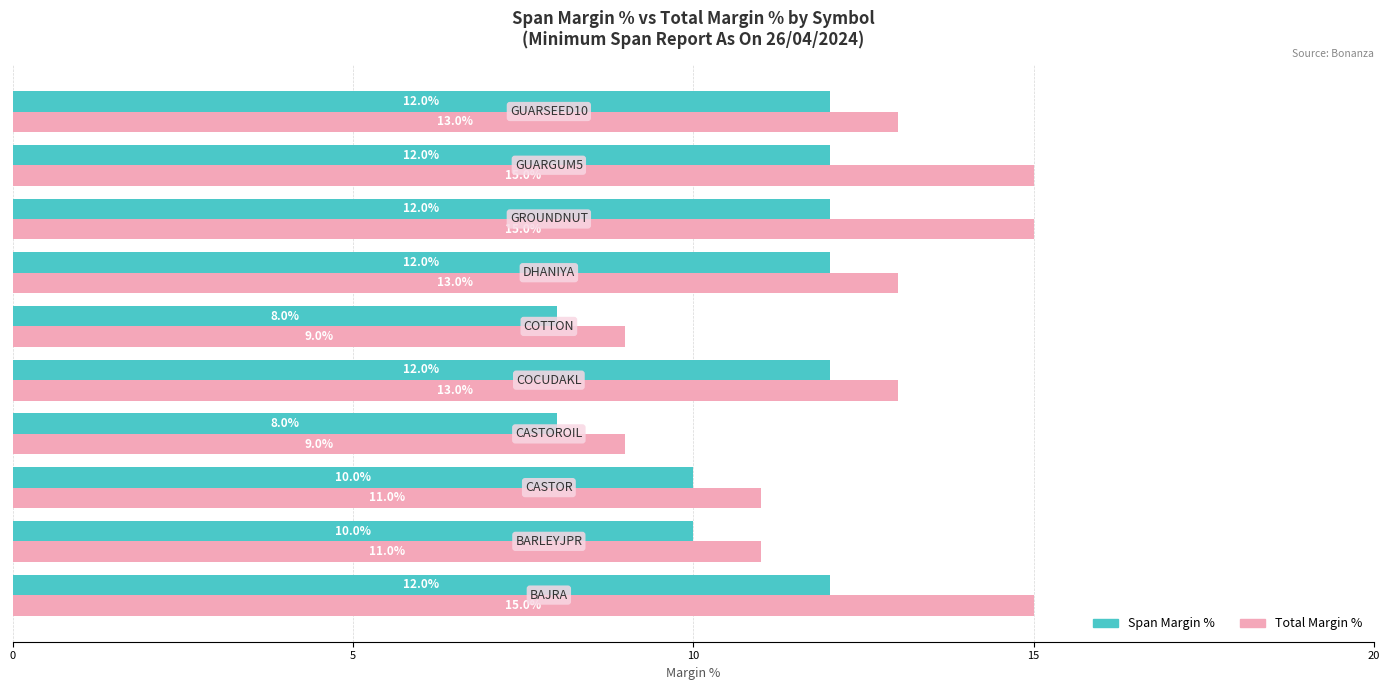

How many Total Margin % values are between 11 and 15?

8